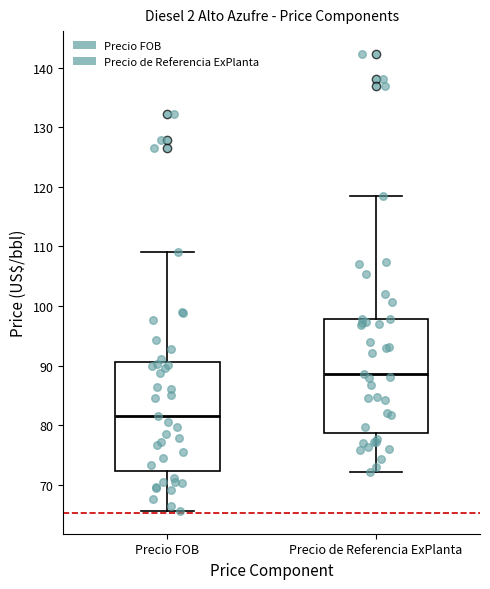

Reading left to right, read every box against the y-axis: the position of its median line, the range the box covers, and the ends of its whiskers. The values are not printed on the chart, so give them approximately, as read against the axis.

Precio FOB: median 82, box 72 to 91, whiskers 66 to 109
Precio de Referencia ExPlanta: median 89, box 79 to 98, whiskers 72 to 118